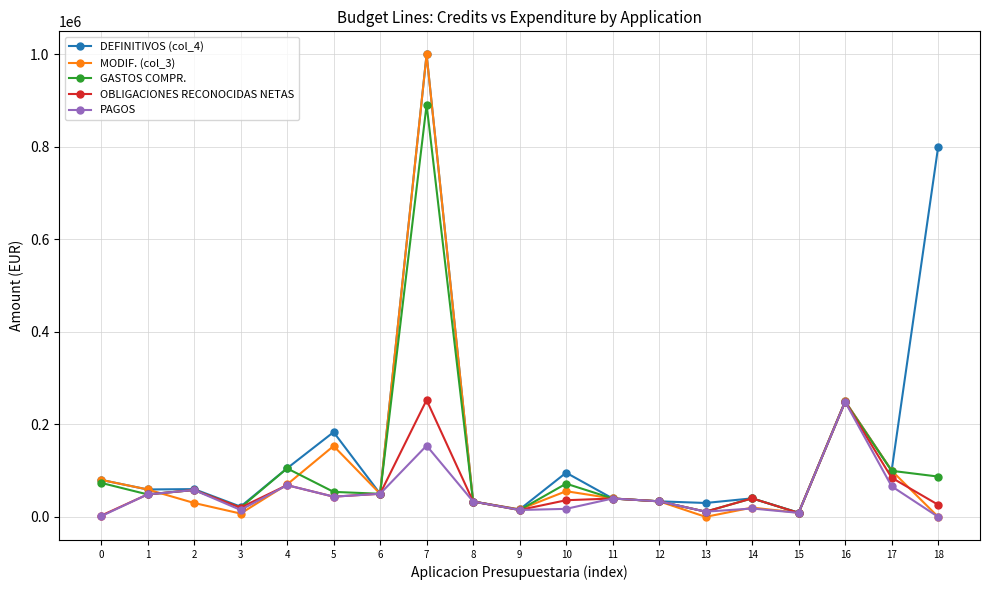

What is the maximum value shown in the chart?

1000000.0